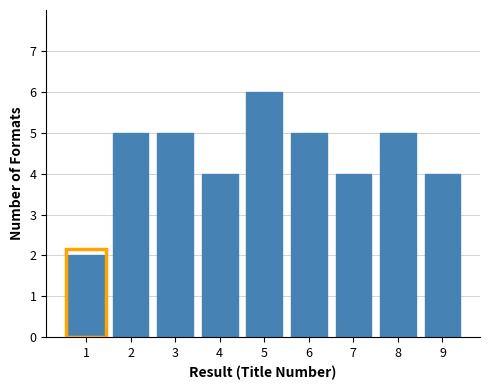

Reading right to left, transcribe all the data shown in this chart.

4	5	4	5	6	4	5	5	2